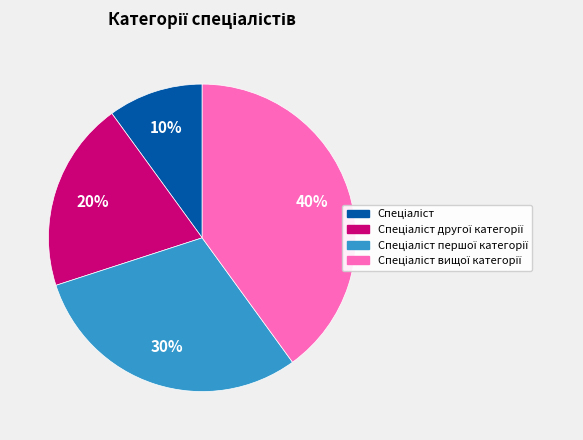

To the nearest percent, what is the average slice percentage?

25%